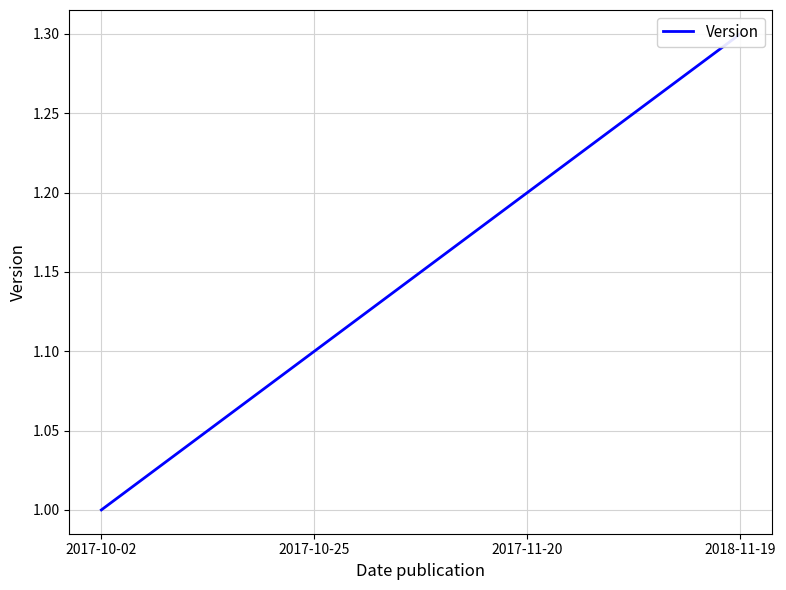

What is the greatest value displayed?

1.3